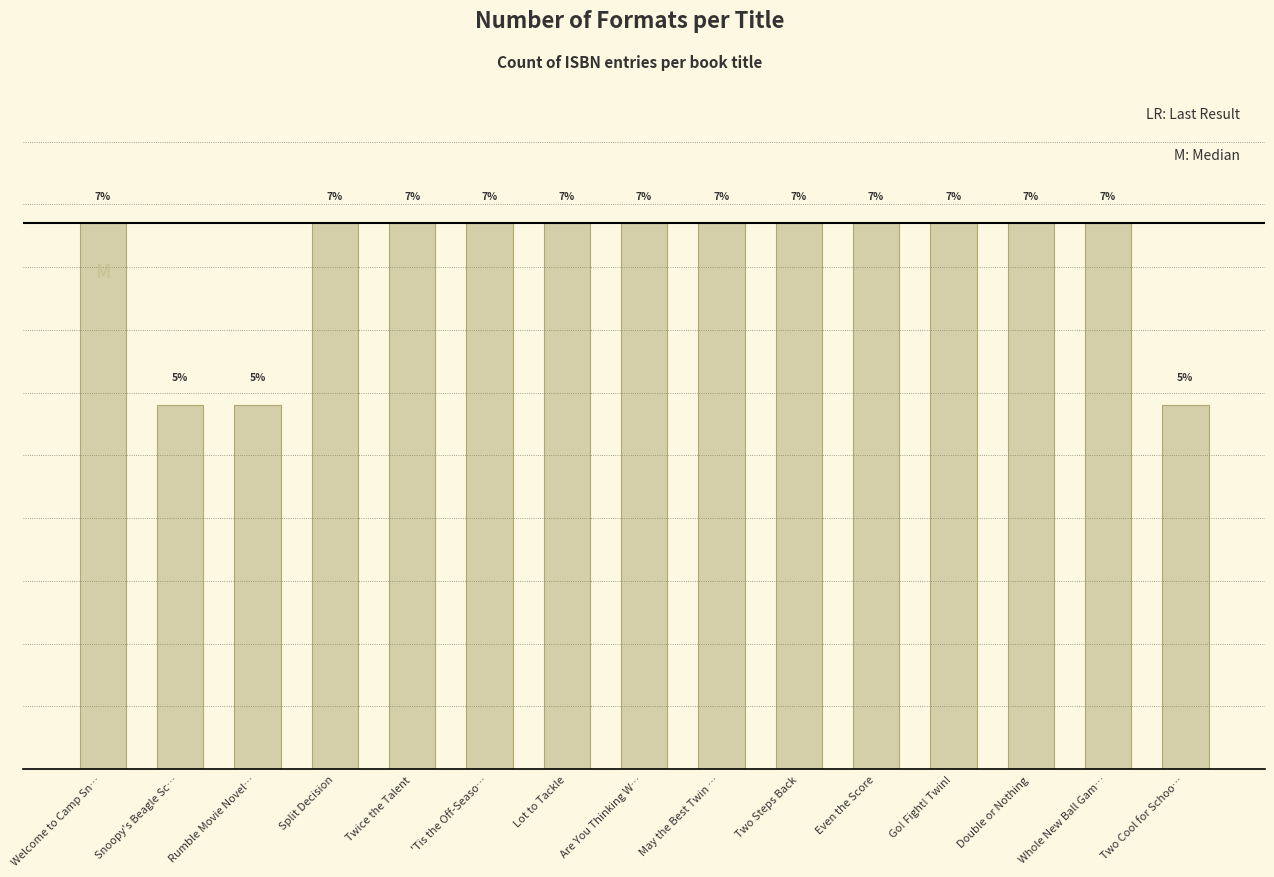

Does the chart contain any negative values?

No